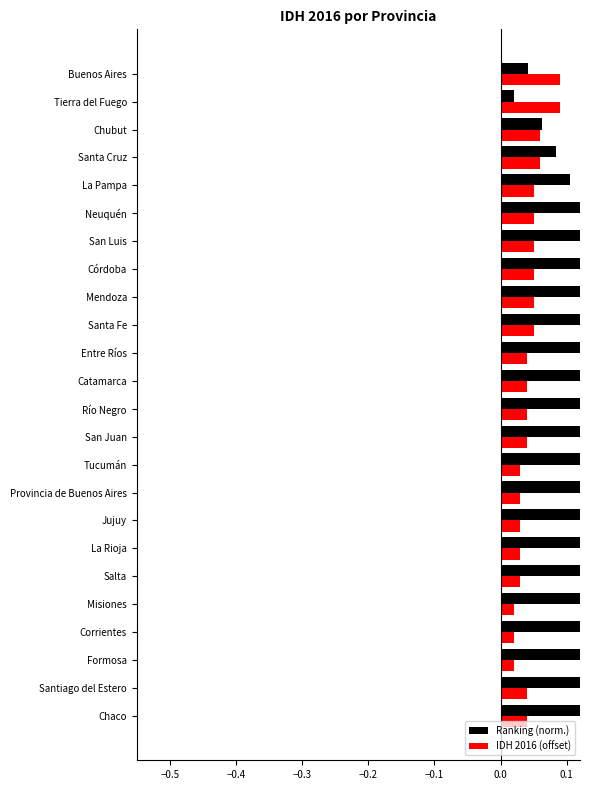

Is the value of Ranking (norm.) at Santiago del Estero greater than the value of IDH 2016 (offset) at Salta?

Yes